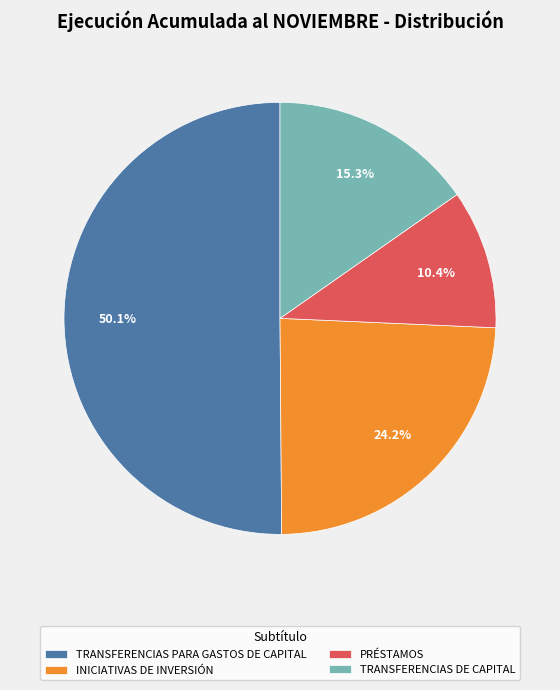

What is the smallest slice in the pie chart?

PRÉSTAMOS